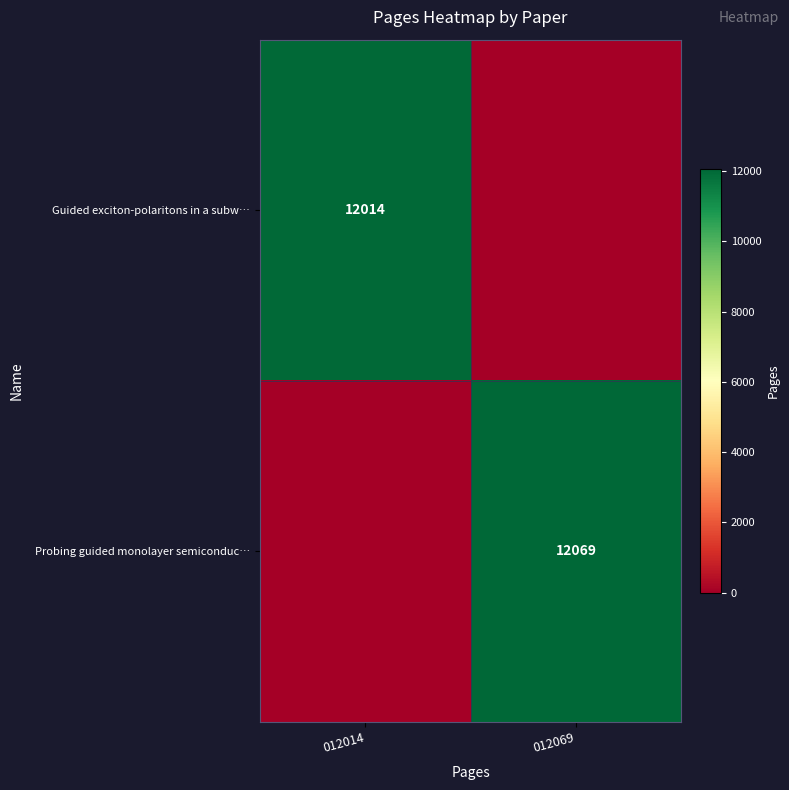

The value of Probing guided monolayer semiconduc… at 012069 is 17959. True or false?

False